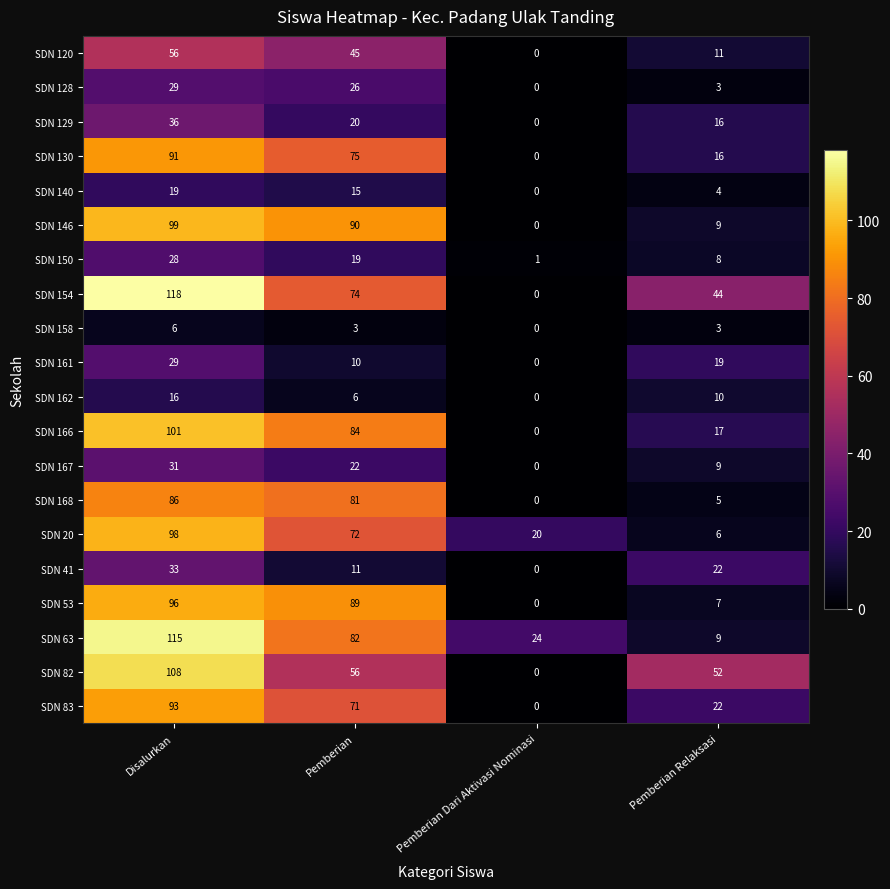

Where is SDN 146 nearest to the value 49?

Pemberian Relaksasi